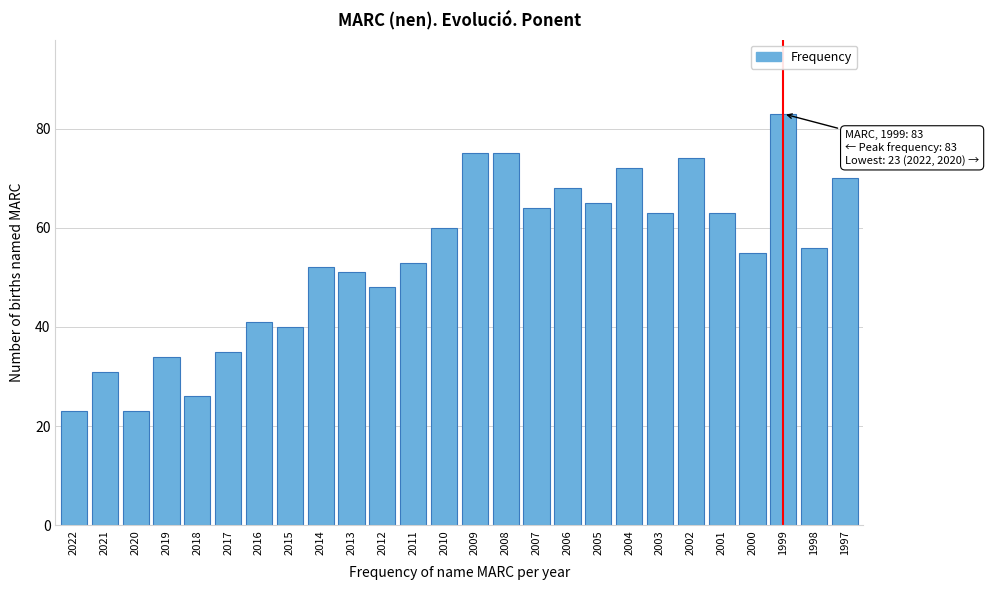

Reading left to right, what are all the values shown in this chart?

2022=23	2021=31	2020=23	2019=34	2018=26	2017=35	2016=41	2015=40	2014=52	2013=51	2012=48	2011=53	2010=60	2009=75	2008=75	2007=64	2006=68	2005=65	2004=72	2003=63	2002=74	2001=63	2000=55	1999=83	1998=56	1997=70